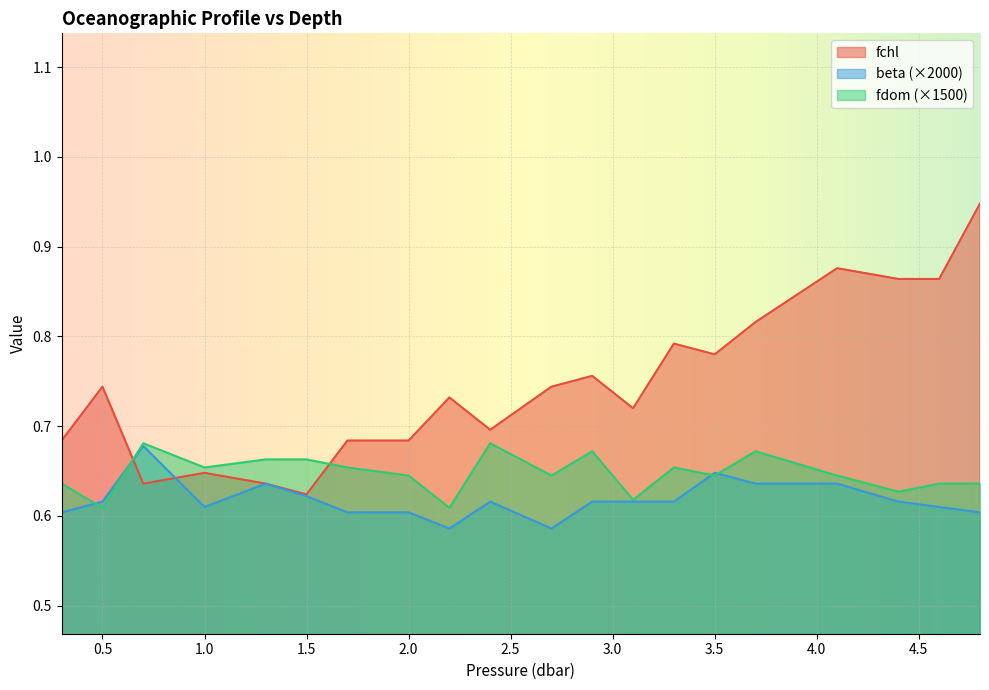

Which series has the largest total across all categories?

fchl